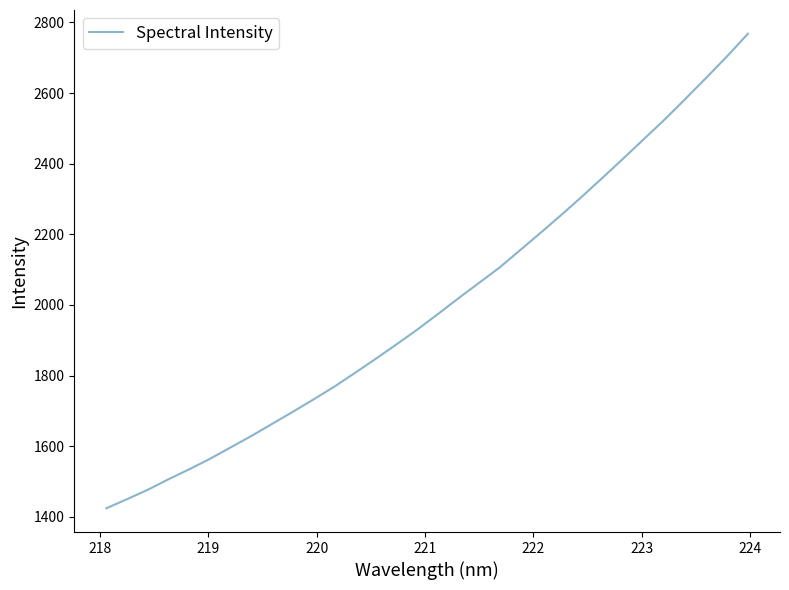

What is the greatest value displayed?

2768.0